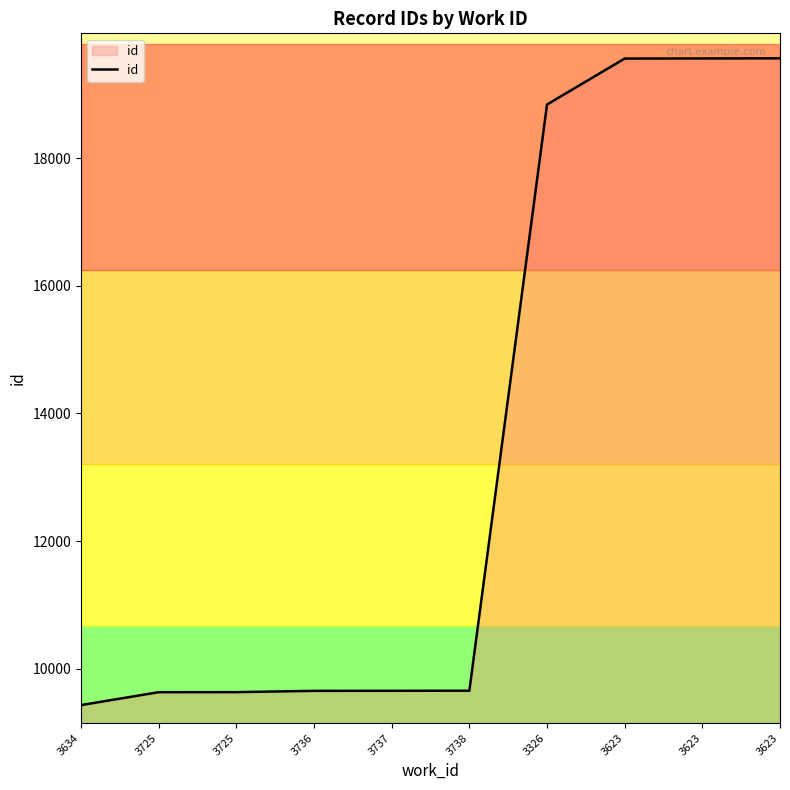

Does the chart have visible grid lines?

No